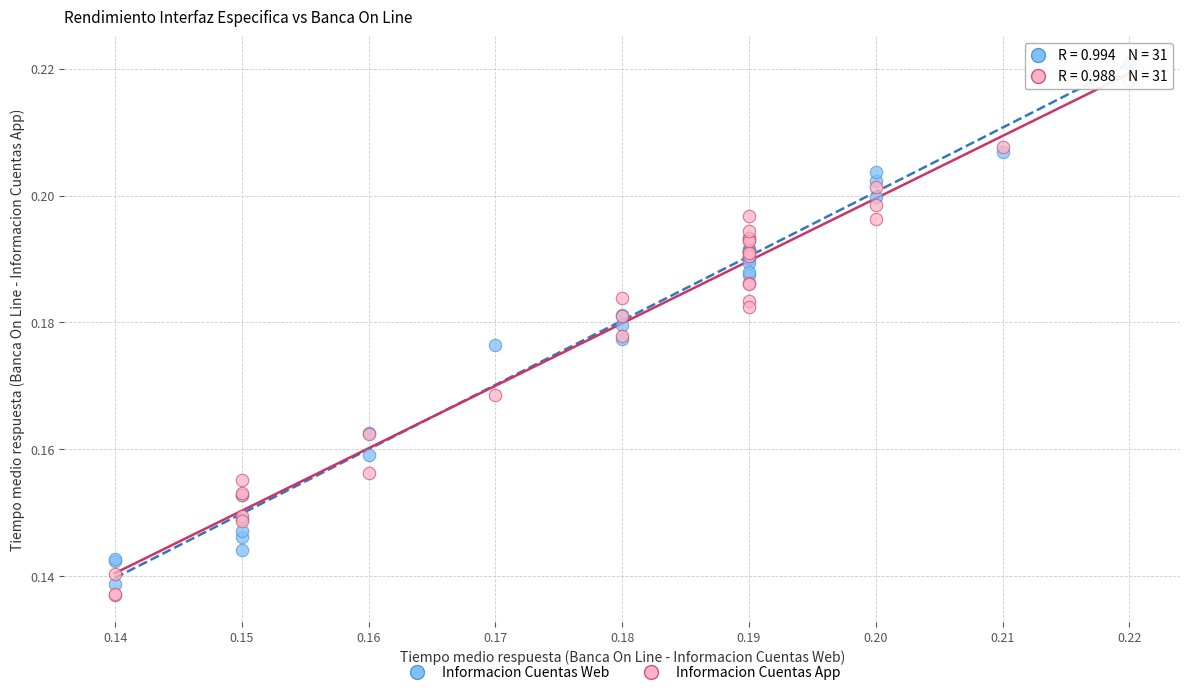

Which series reaches the minimum Y coordinate?

Informacion Cuentas App